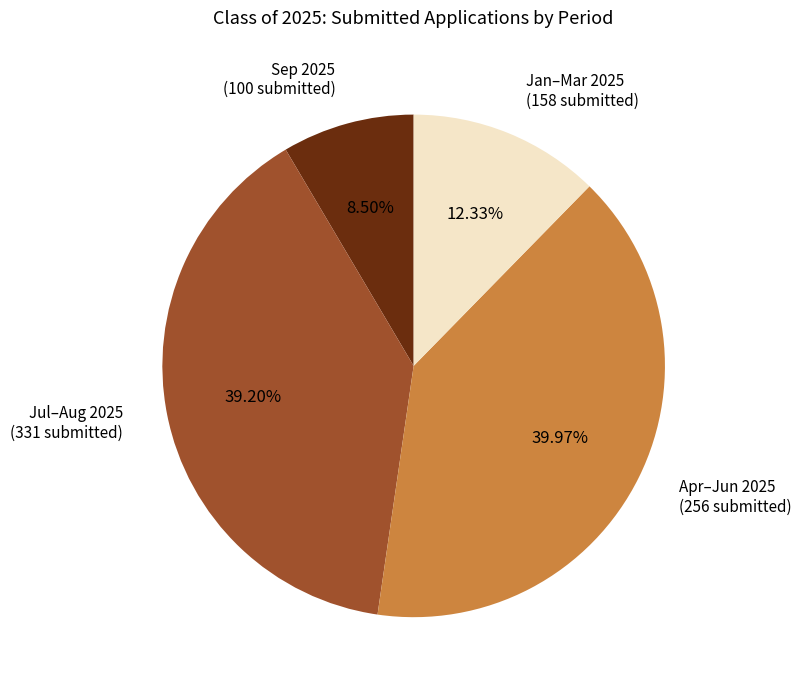

How many segments does this pie chart have?

4